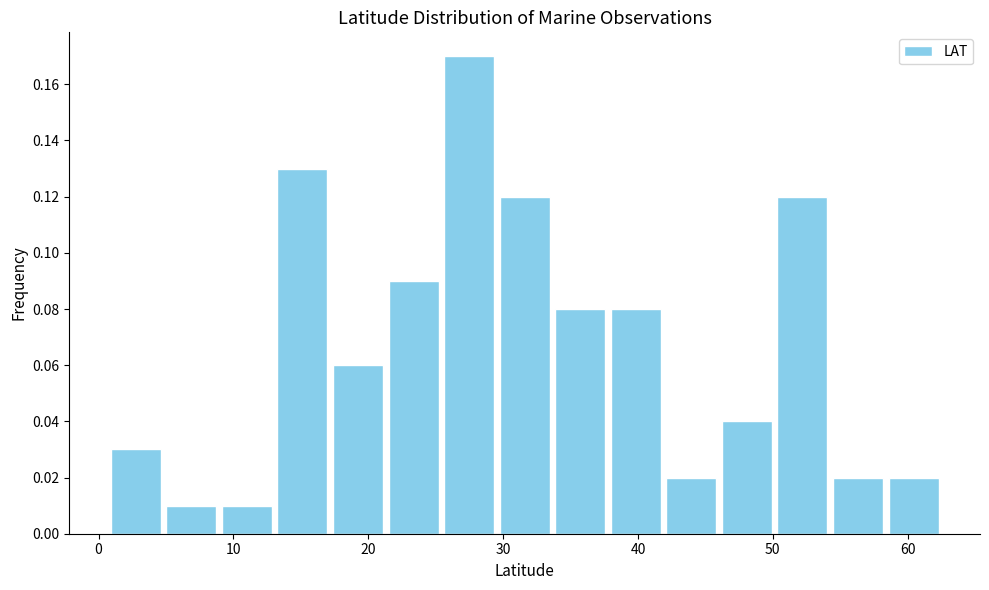

Reading left to right, transcribe this chart: for each bar, give the range it covers on the x-axis and its height. Neither the bar edges nor the heights are printed on the chart, so give them approximately, as read against the axes.

1 to 5: 0.03
5 to 9: 0.01
9 to 13: 0.01
13 to 17: 0.13
17 to 21: 0.06
21 to 25: 0.09
25 to 30: 0.17
30 to 34: 0.12
34 to 38: 0.08
38 to 42: 0.08
42 to 46: 0.02
46 to 50: 0.04
50 to 54: 0.12
54 to 58: 0.02
58 to 63: 0.02